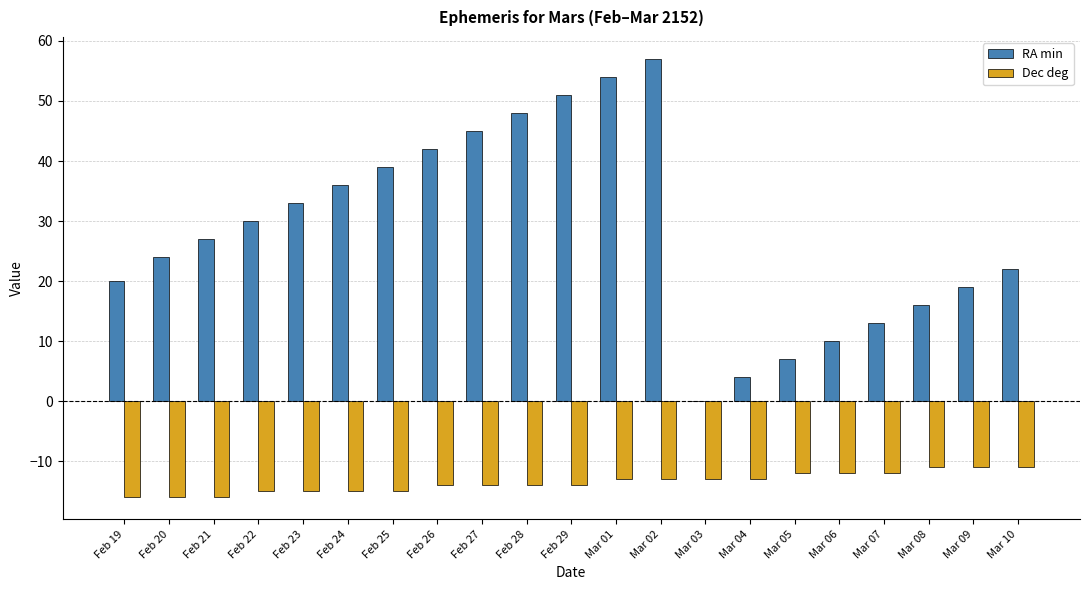

Reading right to left, extract all data points from this chart.

RA min: Mar 10=22	Mar 09=19	Mar 08=16	Mar 07=13	Mar 06=10	Mar 05=7	Mar 04=4	Mar 03=0	Mar 02=57	Mar 01=54	Feb 29=51	Feb 28=48	Feb 27=45	Feb 26=42	Feb 25=39	Feb 24=36	Feb 23=33	Feb 22=30	Feb 21=27	Feb 20=24	Feb 19=20
Dec deg: Mar 10=-11	Mar 09=-11	Mar 08=-11	Mar 07=-12	Mar 06=-12	Mar 05=-12	Mar 04=-13	Mar 03=-13	Mar 02=-13	Mar 01=-13	Feb 29=-14	Feb 28=-14	Feb 27=-14	Feb 26=-14	Feb 25=-15	Feb 24=-15	Feb 23=-15	Feb 22=-15	Feb 21=-16	Feb 20=-16	Feb 19=-16